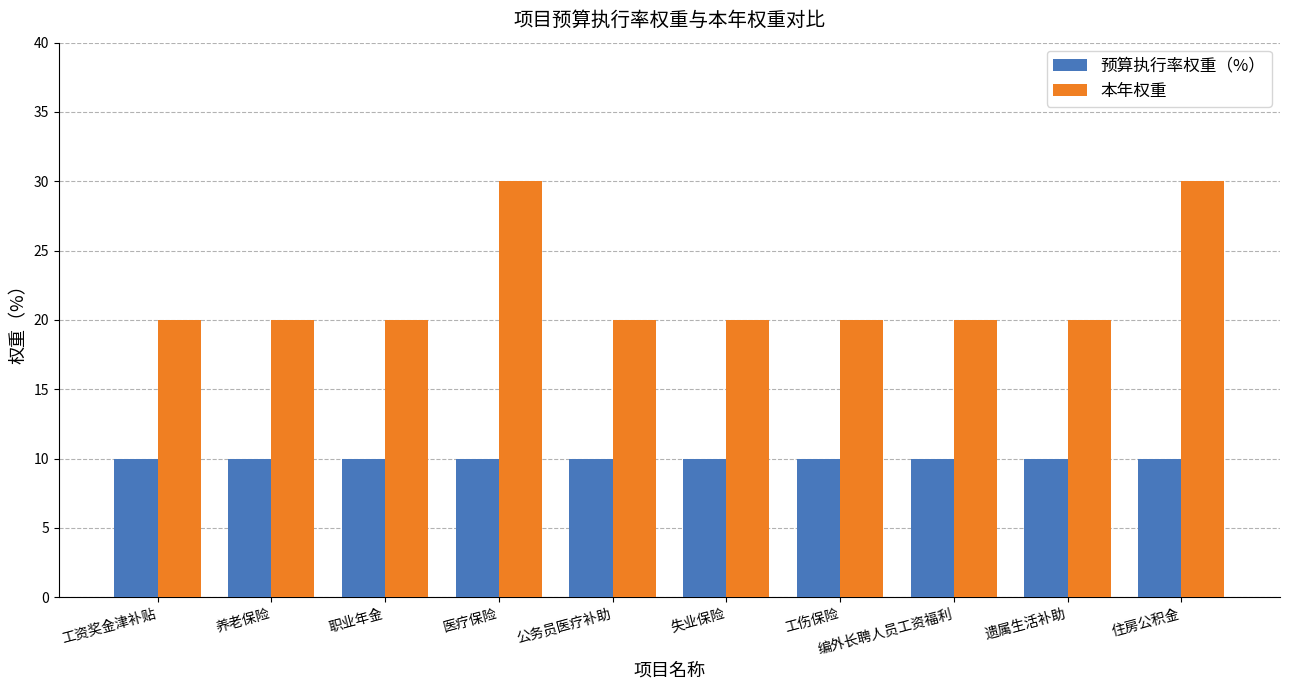

What is the approximate value of 预算执行率权重（%） at 工伤保险?

10